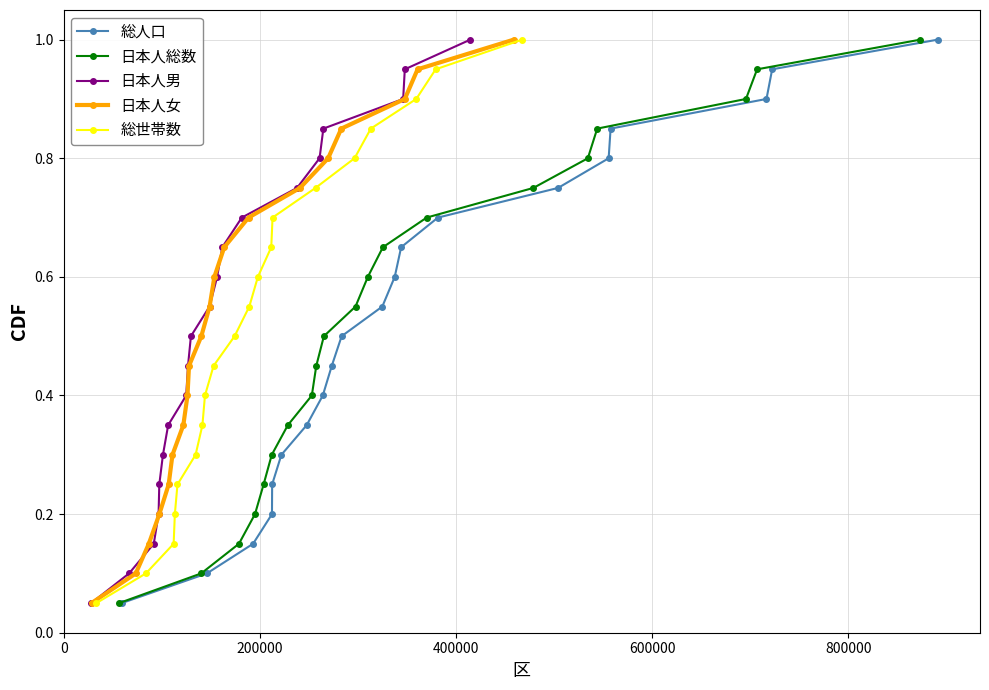

What is the average value of the 日本人男 series?

0.5